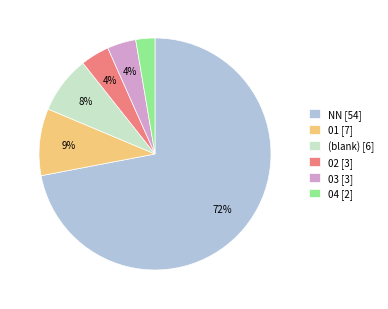

How many slices are in this pie chart?

6